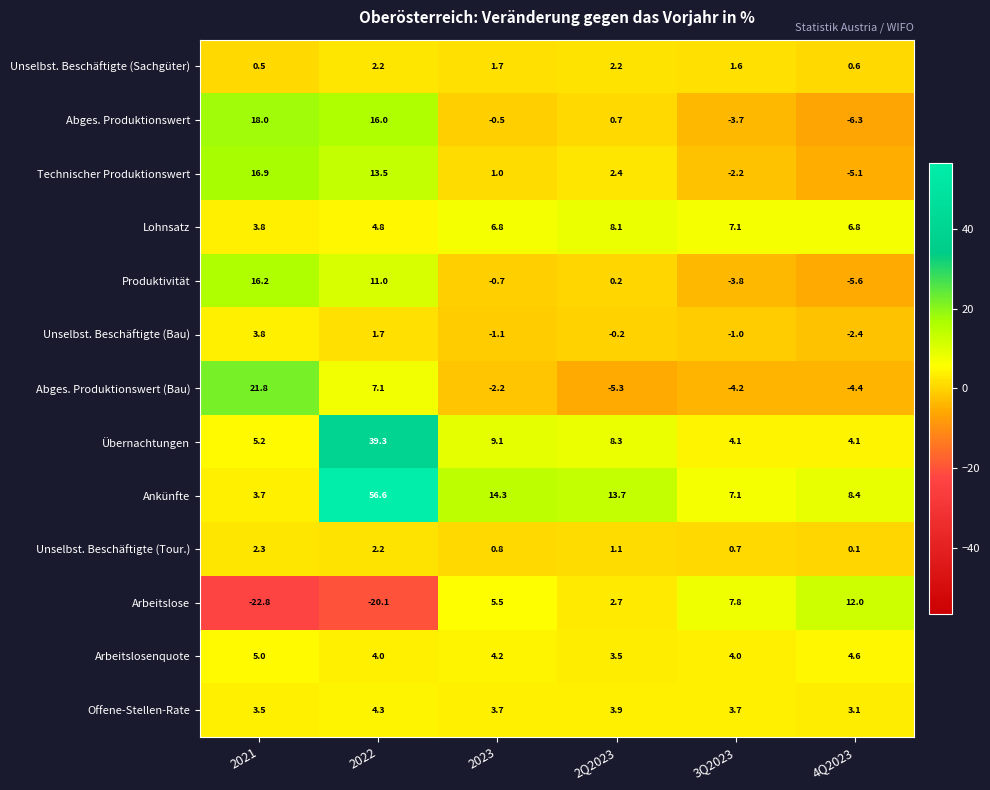

Which series has the largest total across all categories?

Ankünfte